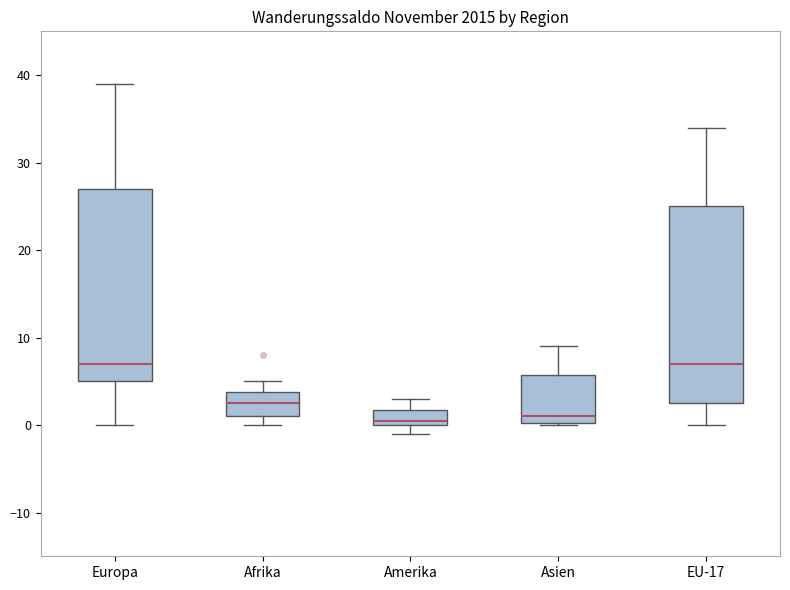

Reading left to right, transcribe this box plot: for each box, give where its median line is, the range the box spans, and where its two whiskers end, as read against the y-axis. The values are not printed on the chart, so give them approximately, as read against the axis.

Europa: median 7, box 5 to 27, whiskers 0 to 39
Afrika: median 3, box 1 to 4, whiskers 0 to 5
Amerika: median 1, box 0 to 2, whiskers -1 to 3
Asien: median 1, box 0 to 6, whiskers 0 to 9
EU-17: median 7, box 3 to 25, whiskers 0 to 34